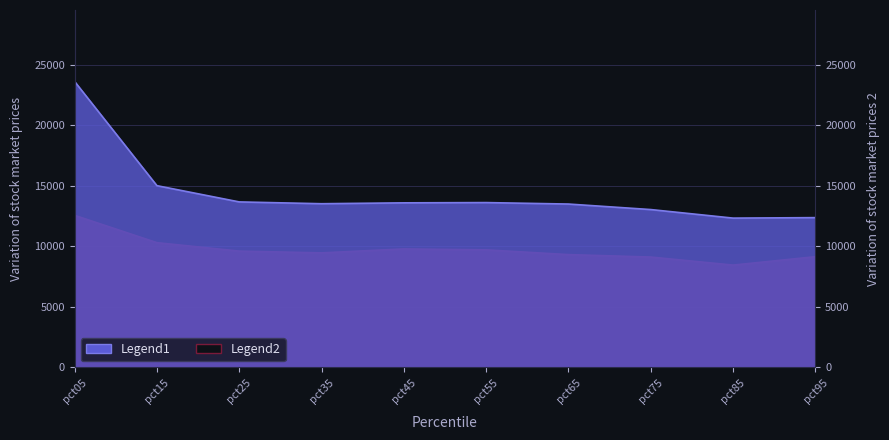

How many data points does each series have?

10